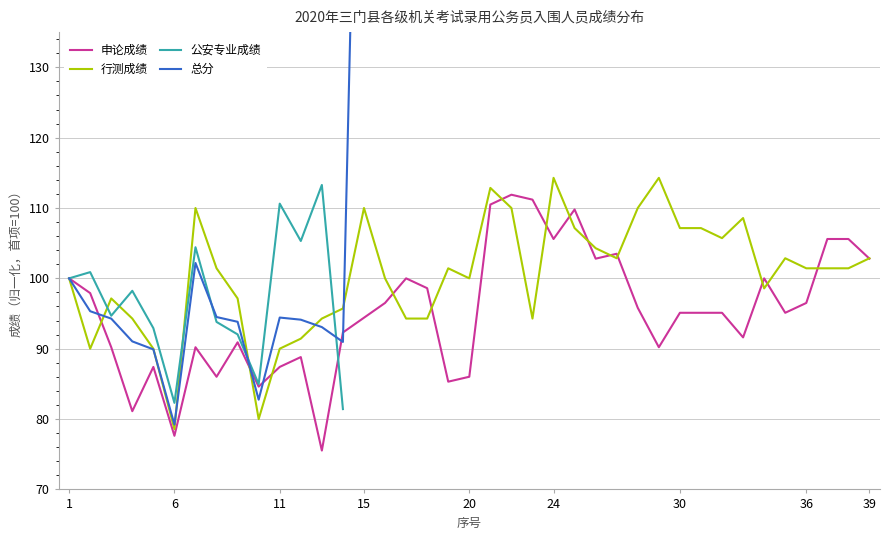

Which category has the lowest value in the 行测成绩 series?

6